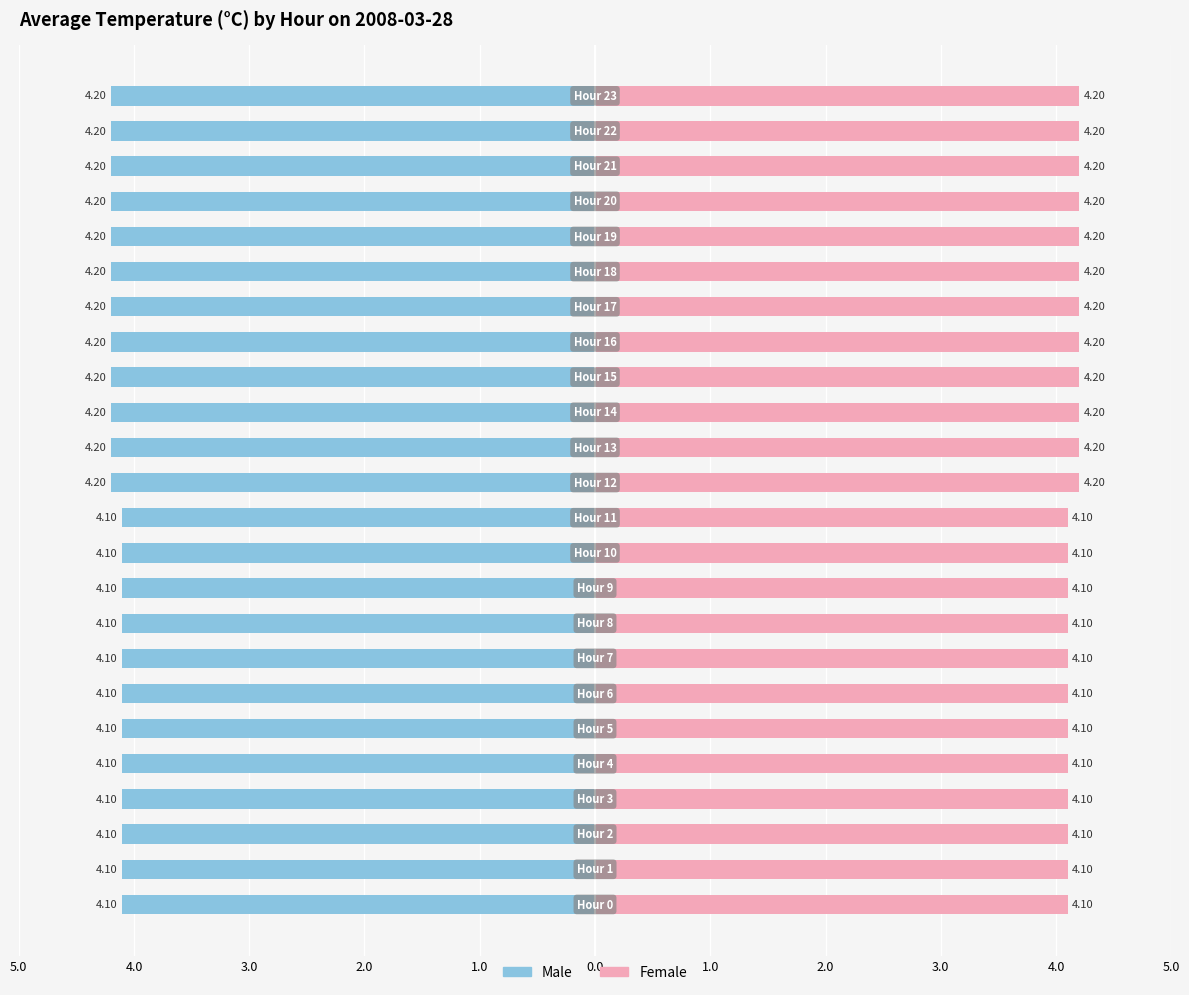

Is it true that Male equals -4.1 at 3.0?

True